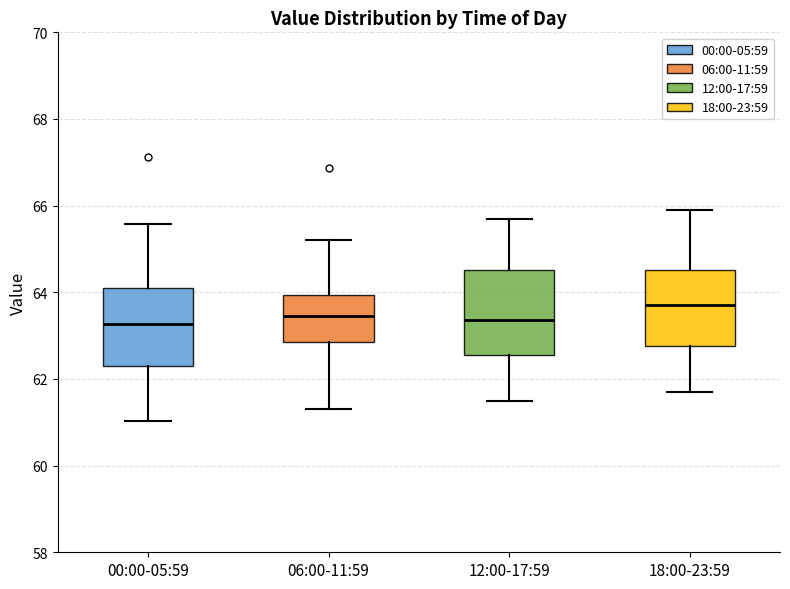

Where is the lower edge of the box for 12:00-17:59 on the y-axis? The values are not printed on the chart, so give them approximately, as read against the axis.

62.6